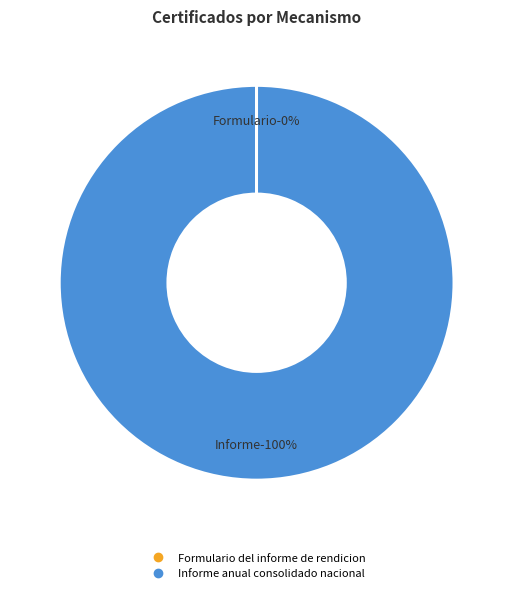

How many segments does this pie chart have?

2